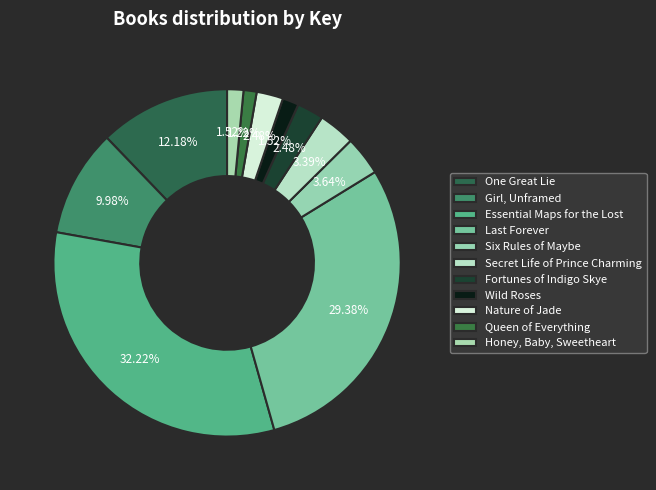

What percentage is the Essential Maps for the Lost slice, to the nearest percent?

32%